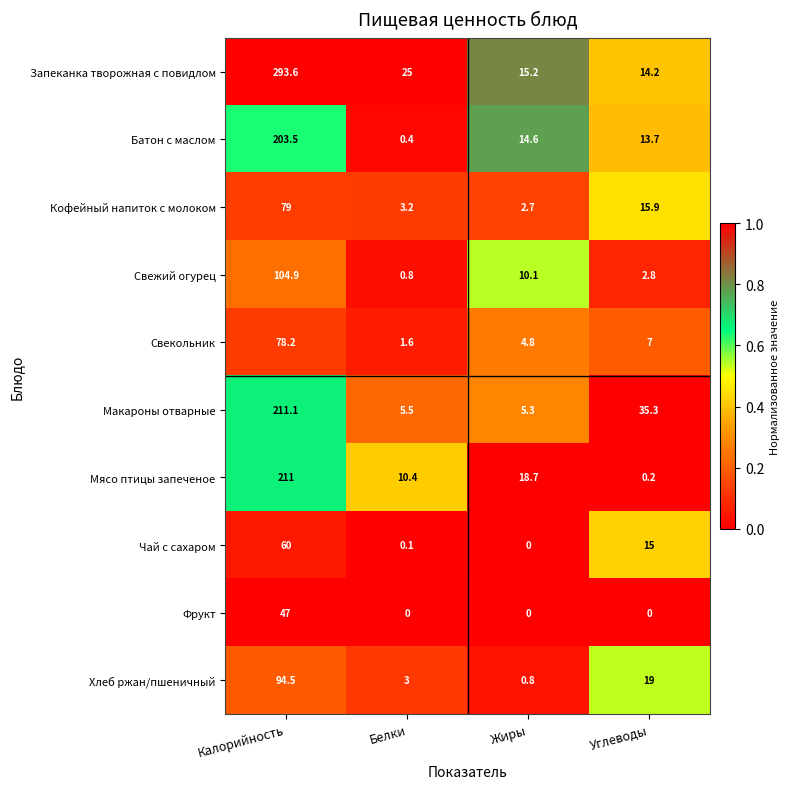

At which label does Мясо птицы запеченое first exceed 18?

Калорийность